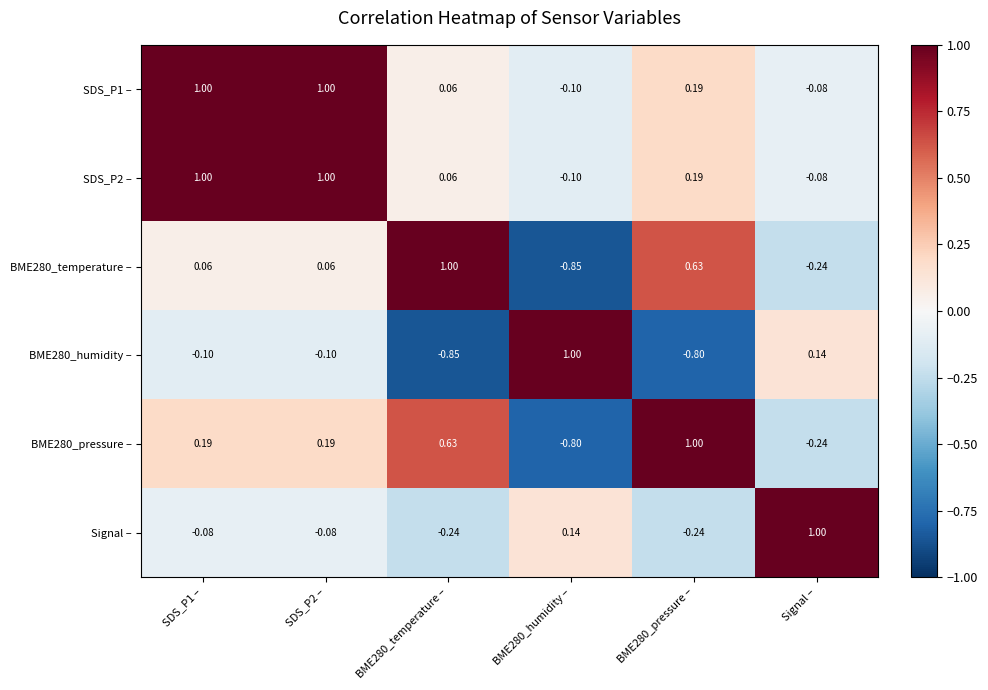

How many values in SDS_P2 – are above zero?

4